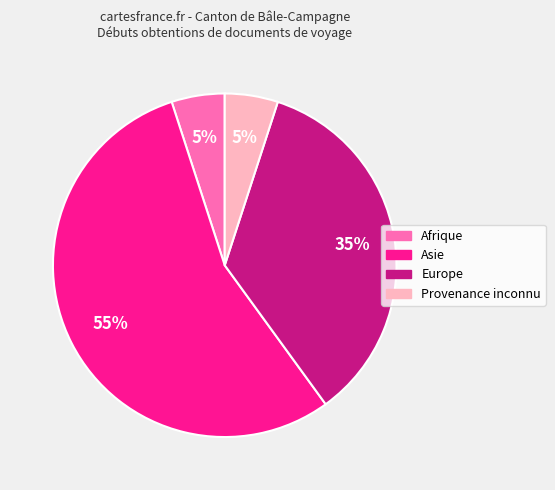

To the nearest percent, what portion does Afrique represent?

5%